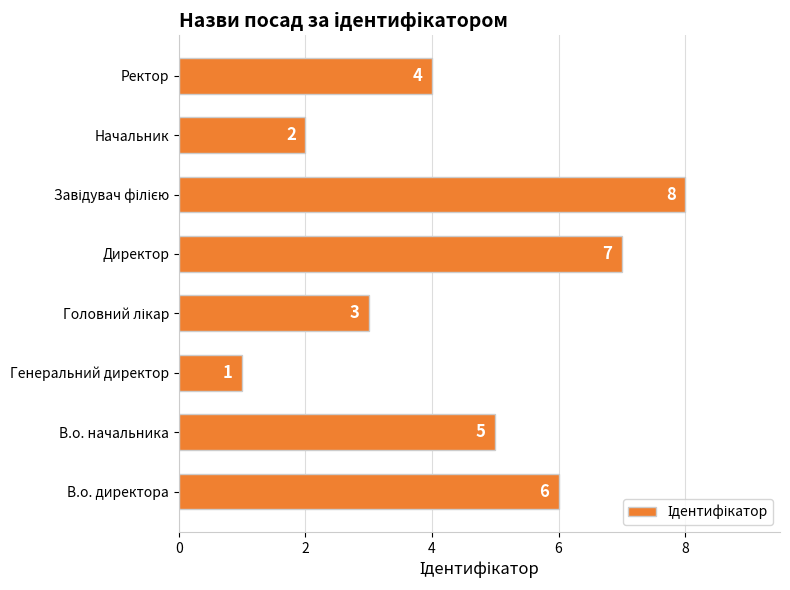

How many series are shown in this chart?

1